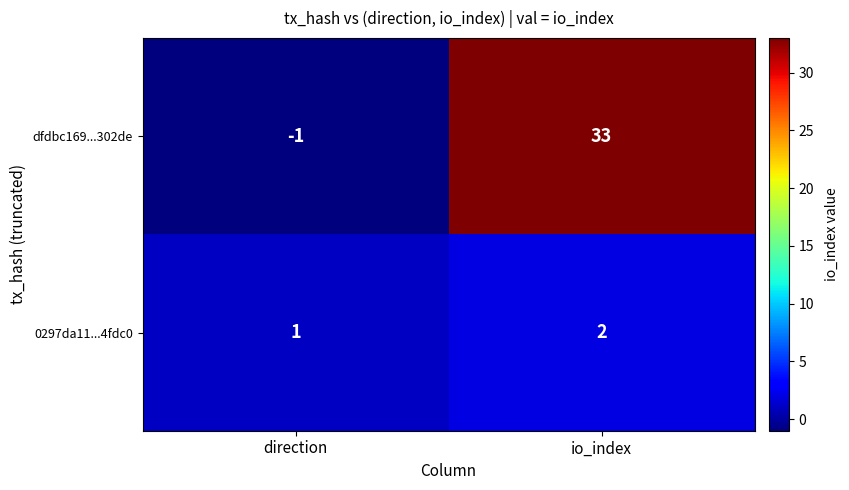

Which series changed the most between direction and io_index?

dfdbc169...302de